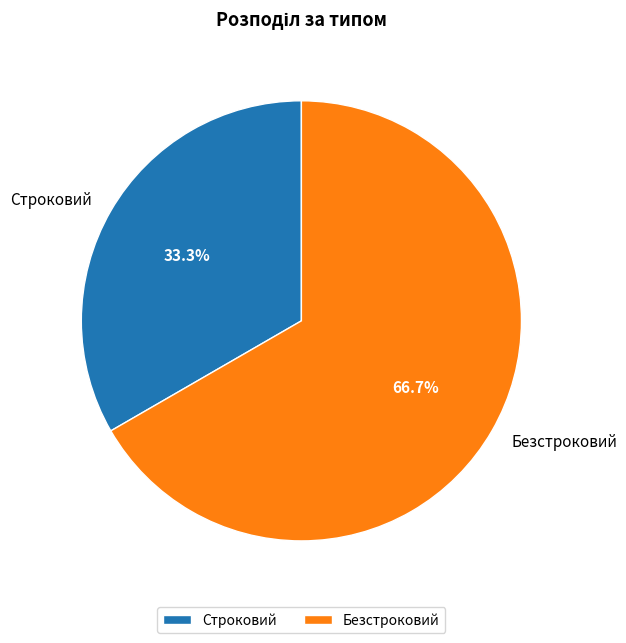

To the nearest percent, what portion does Безстроковий represent?

67%